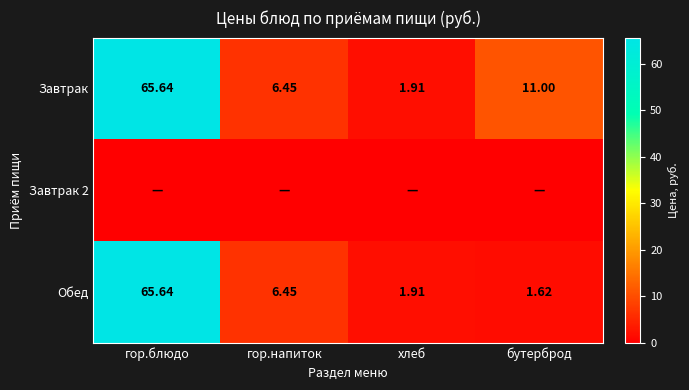

What is the difference between the Завтрак values at гор.блюдо and гор.напиток?

59.2